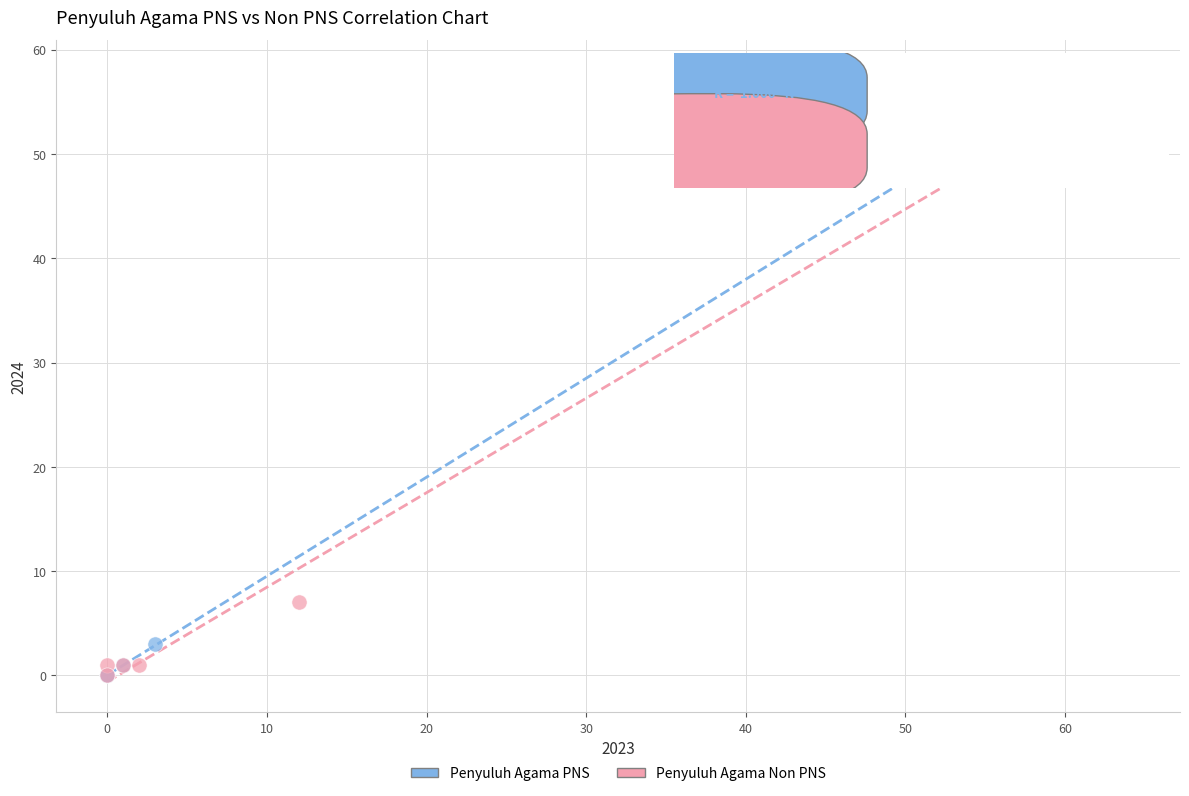

Which series has the largest Y range (max minus min)?

Penyuluh Agama Non PNS